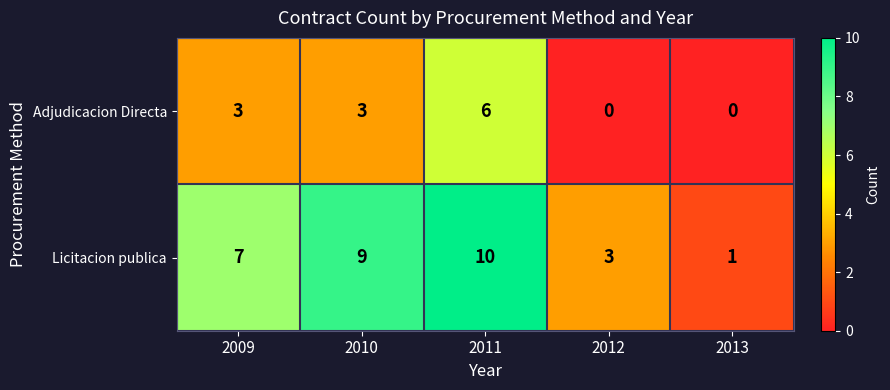

What value does the Licitacion publica series have at 2012?

3